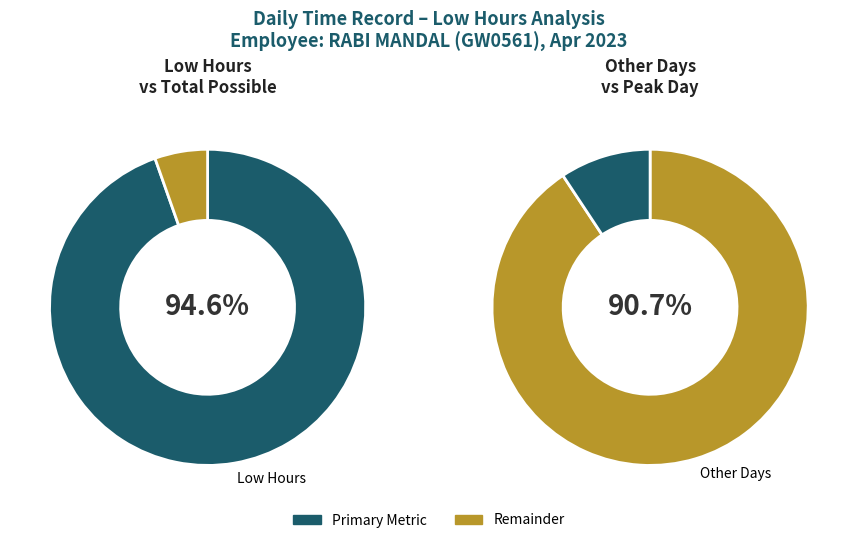

To the nearest percent, what portion does Day 19 represent?

9%